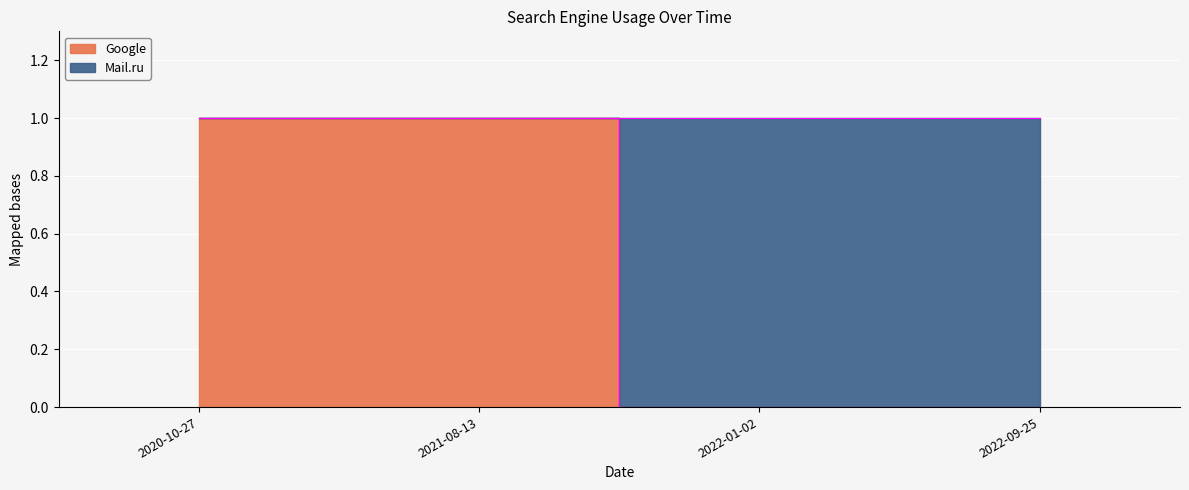

List the labels in order of value, largest first.

2020-10-27, 2021-08-13, 2022-01-02, 2022-09-25